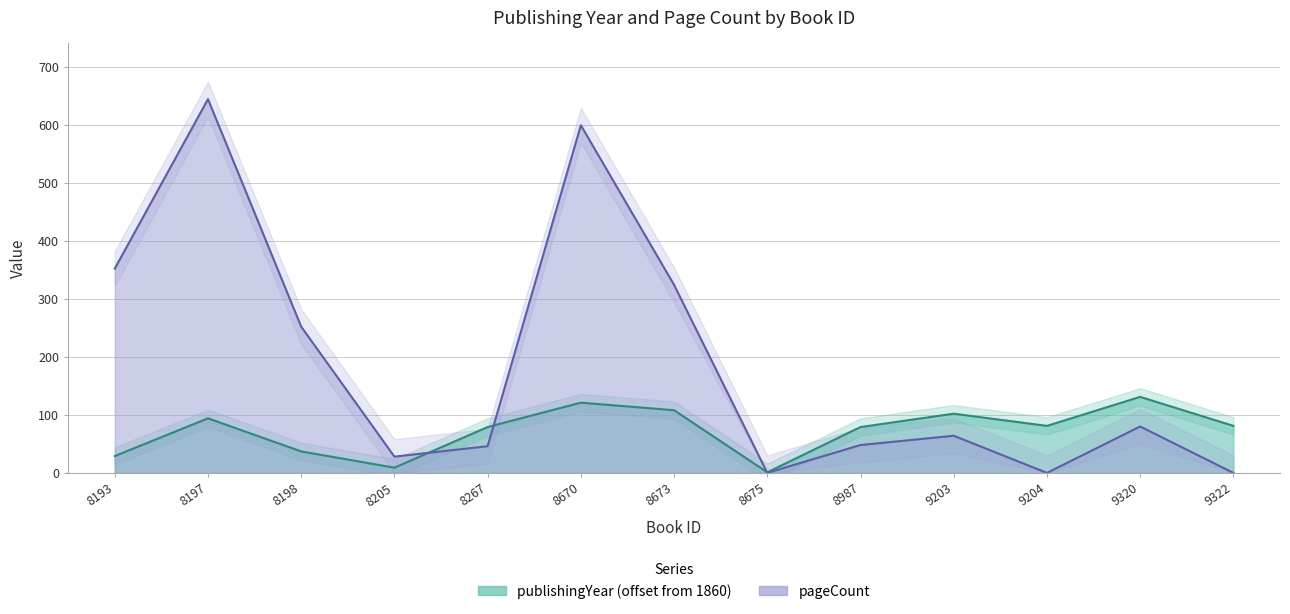

At which category is the sum across all series the highest?

8197